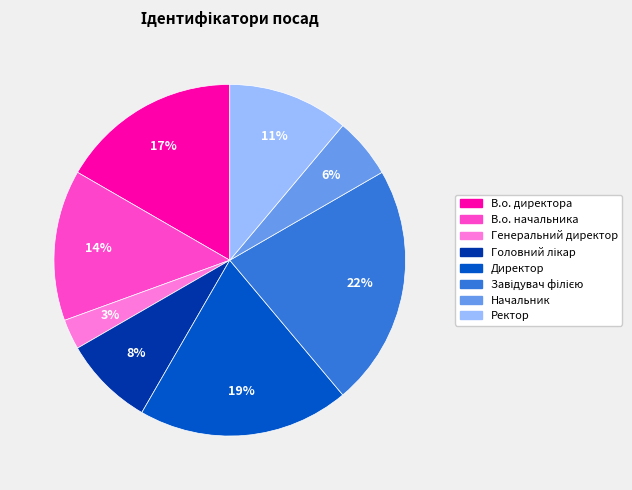

Combined, do Генеральний директор and Директор account for over 50%?

No